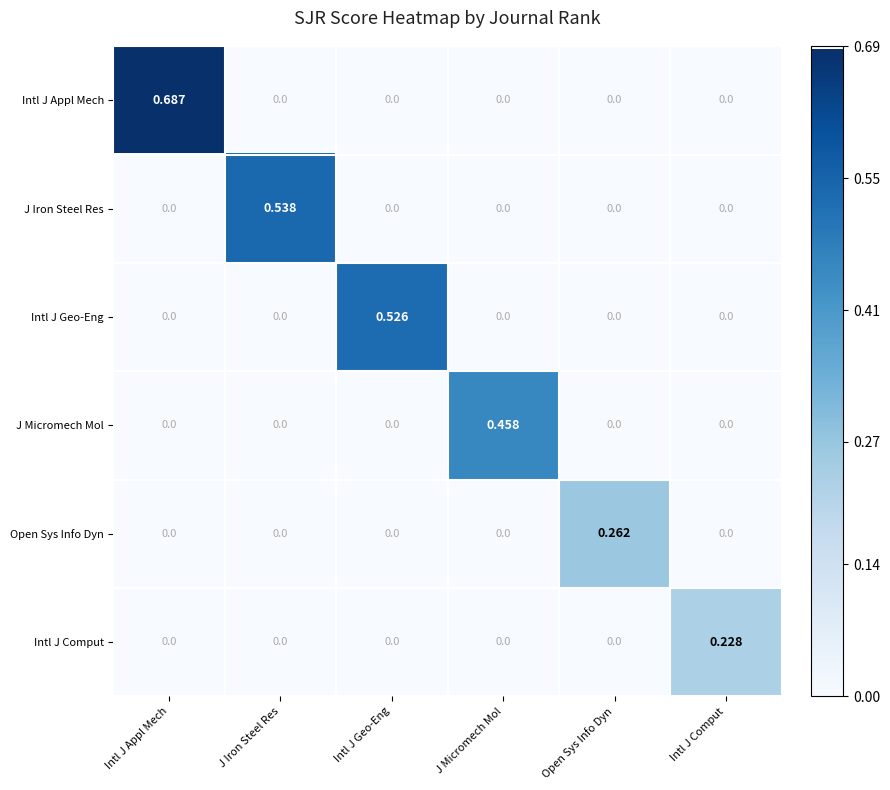

How many values in Intl J Geo-Eng are above zero?

1